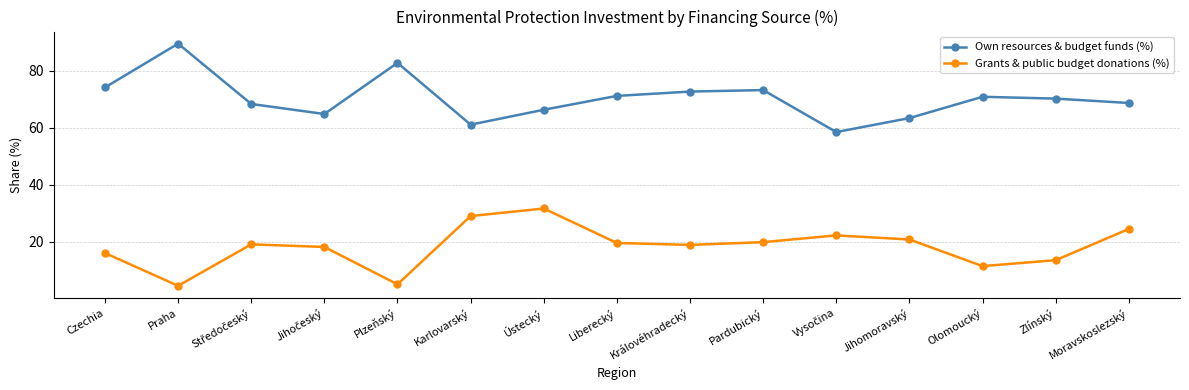

True or false: Own resources & budget funds (%) and Grants & public budget donations (%) intersect in this chart.

False